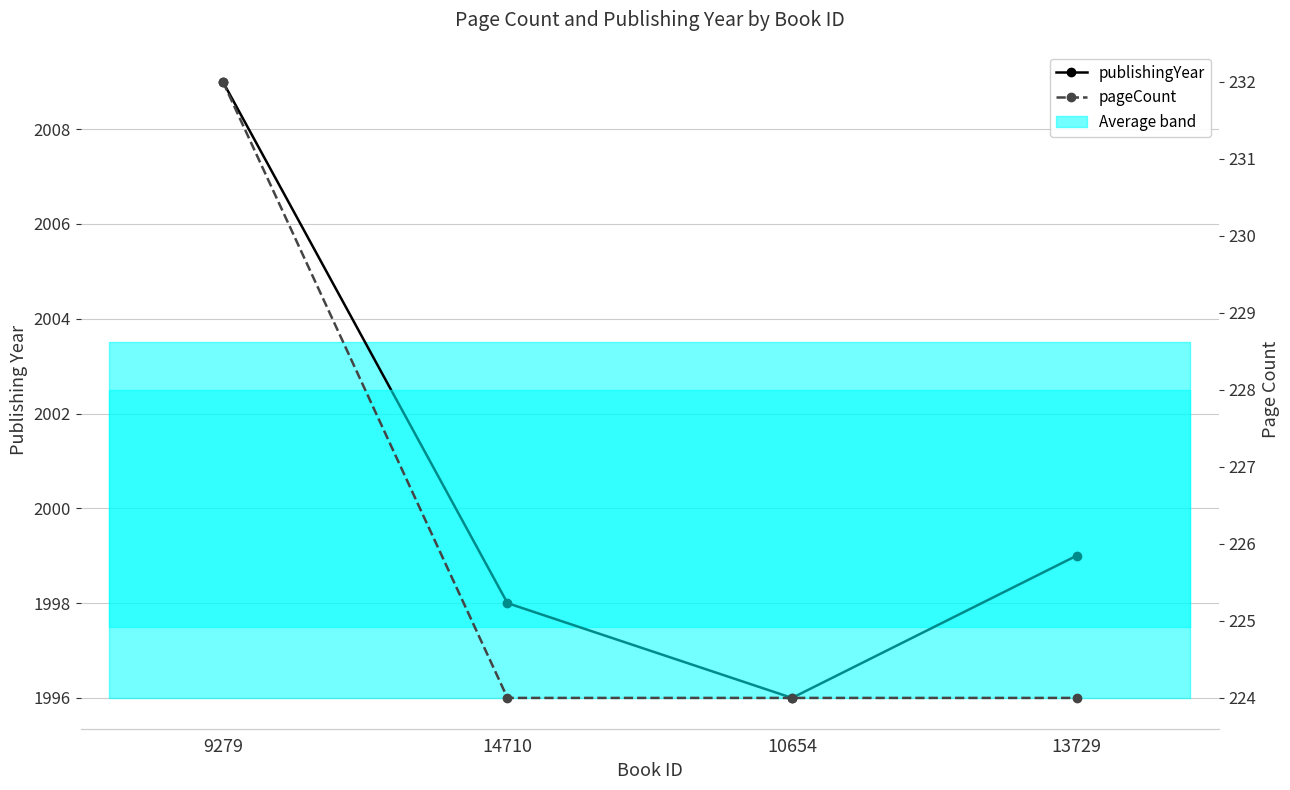

The publishingYear series shows 1101 at 13729. True or false?

False